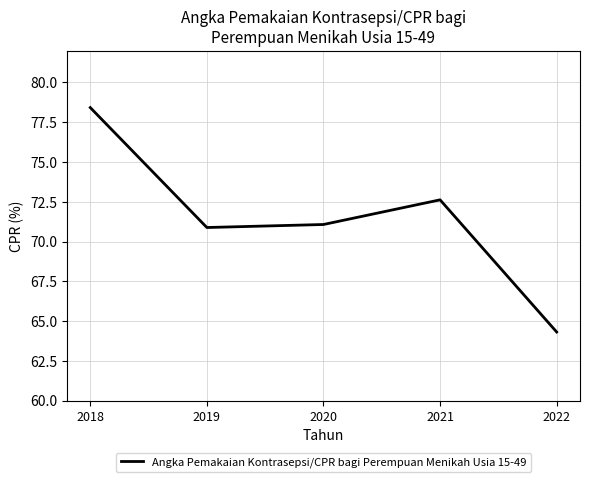

List the labels in order of value, largest first.

2018, 2021, 2020, 2019, 2022